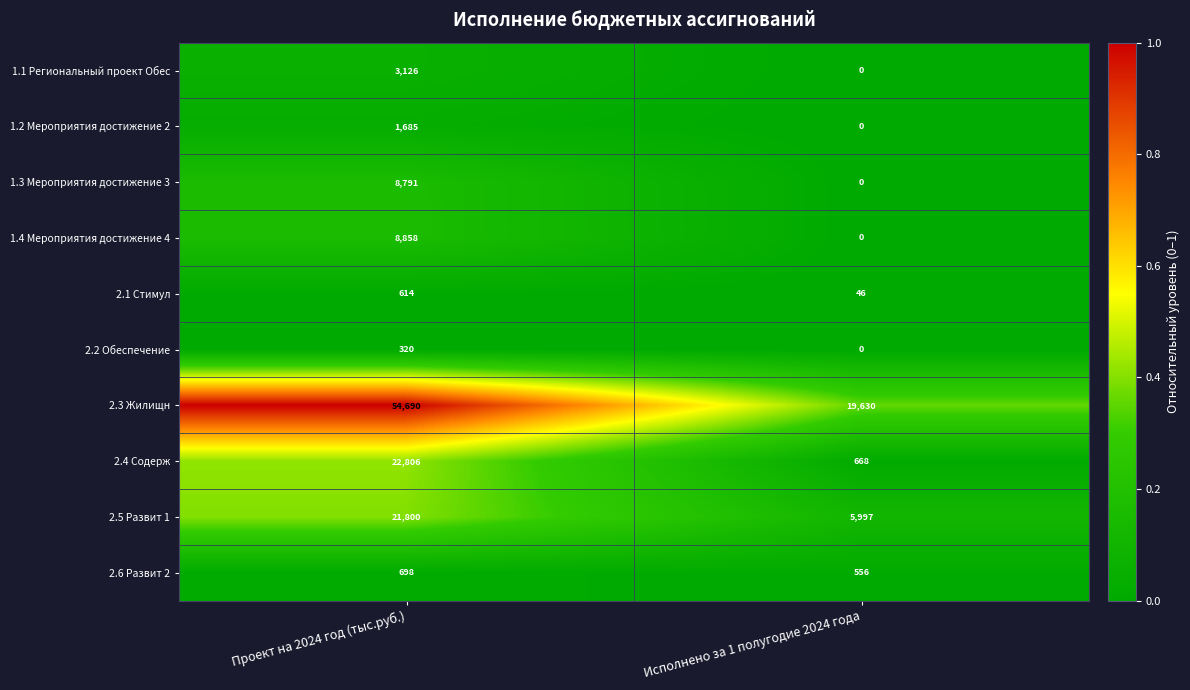

What is the greatest value displayed?

54690